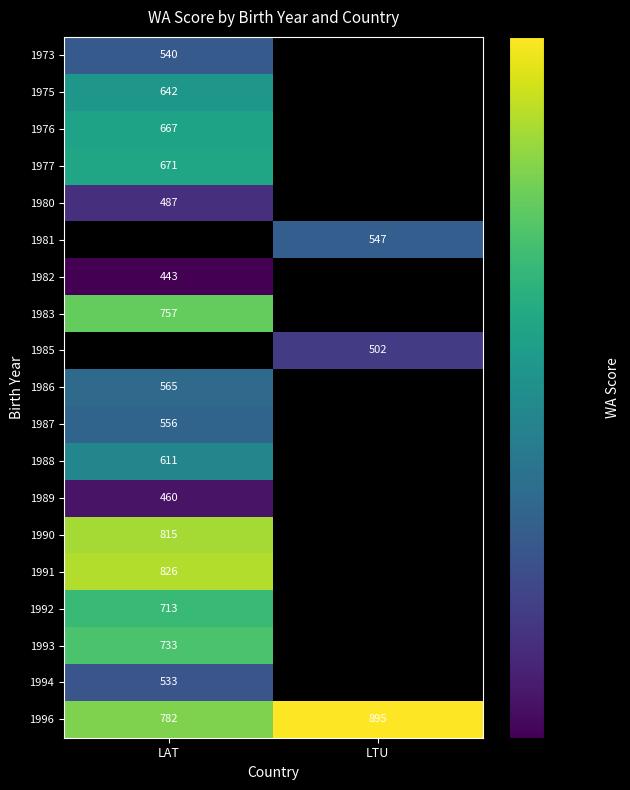

The value of 1977 at LAT is 671. True or false?

True